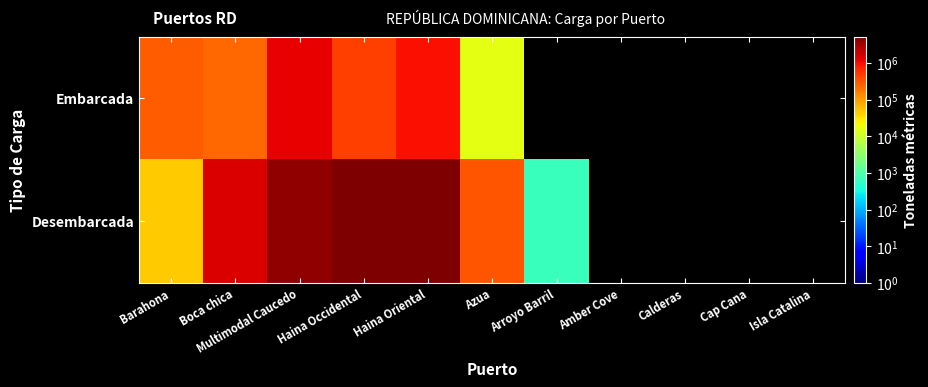

How many positive values does the Desembarcada series have?

7